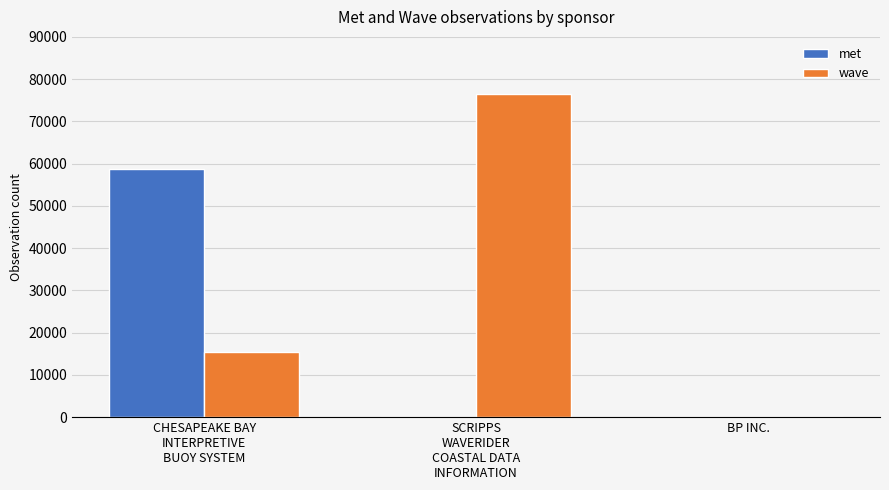

What is the highest value of the met series?

58816